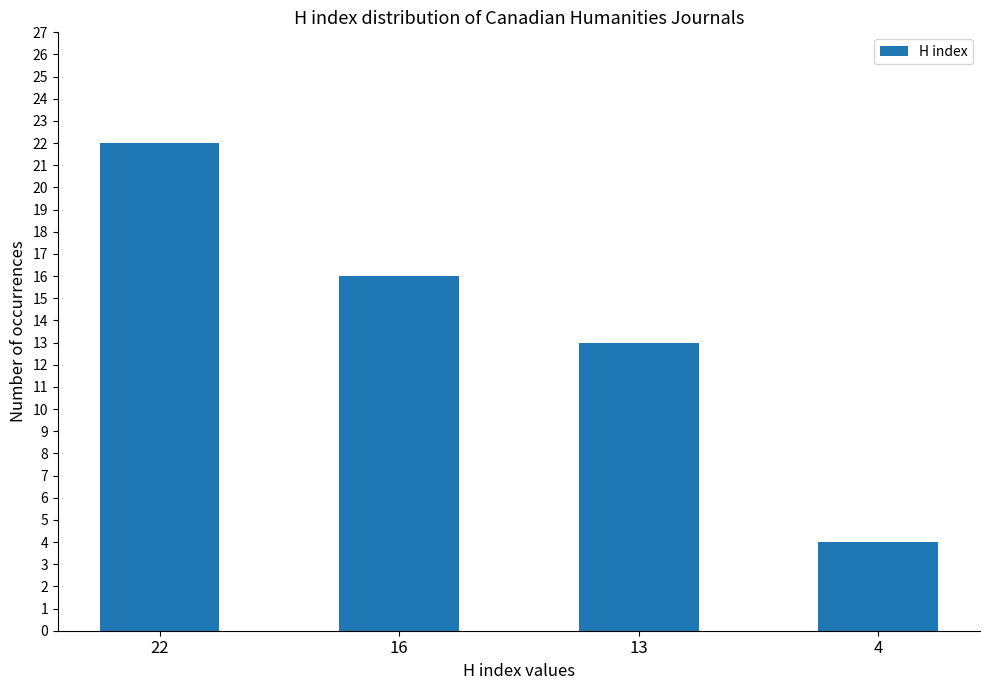

List the labels in order of value, smallest first.

4, 13, 16, 22